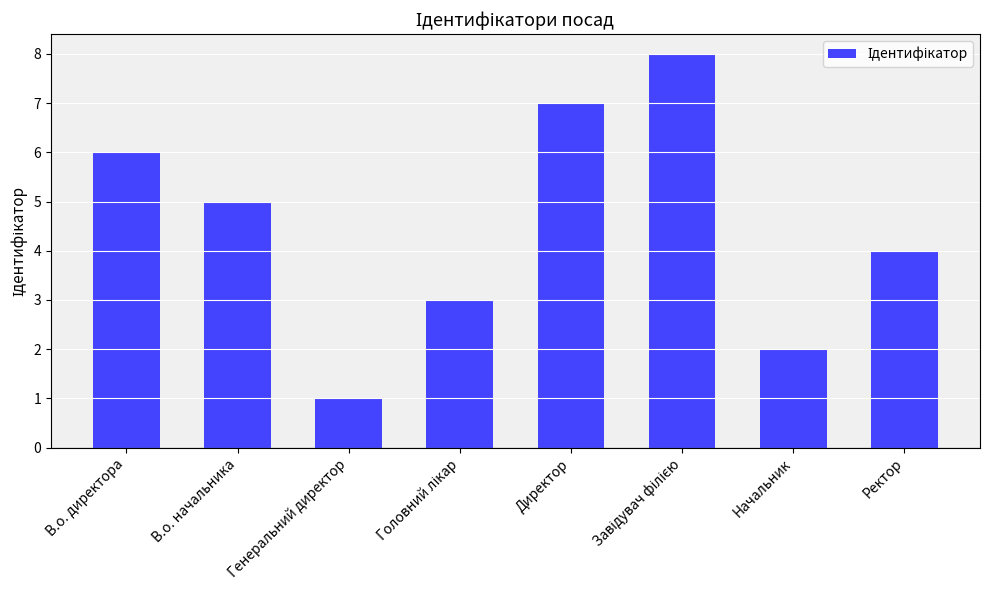

What is the difference between the second highest and minimum values?

6